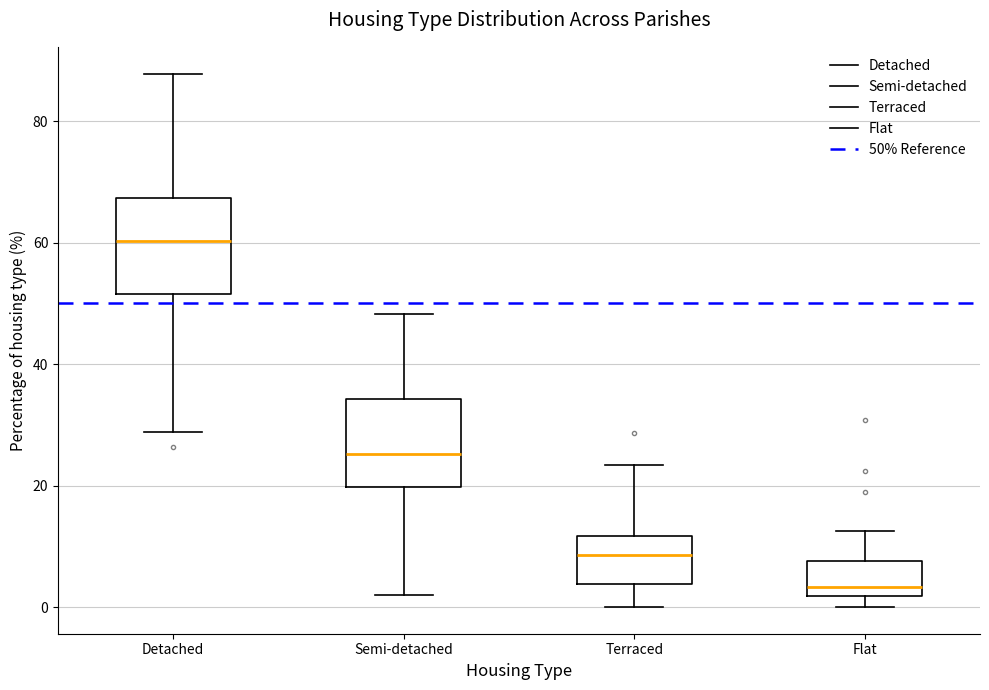

Which box has the highest median line?

Detached